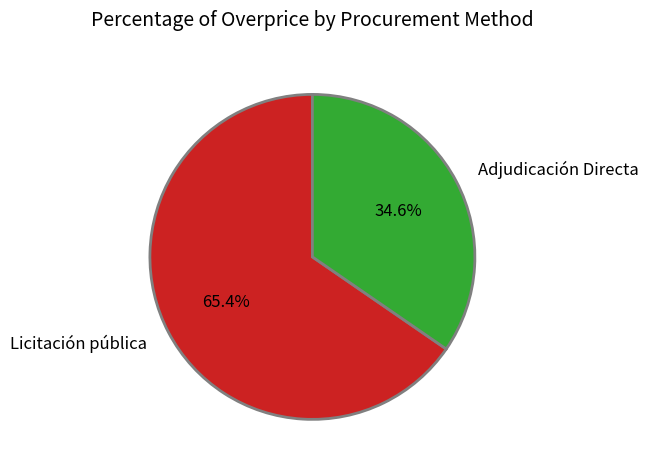

True or false: Adjudicación Directa accounts for 22% of the total.

False